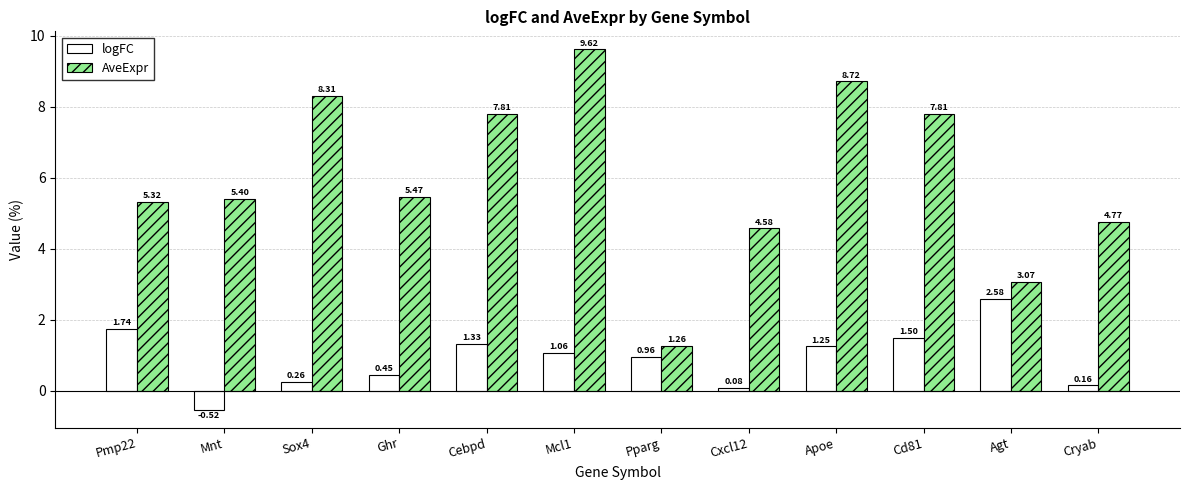

What is the value of the AveExpr bar at the 3rd from the left?

8.3